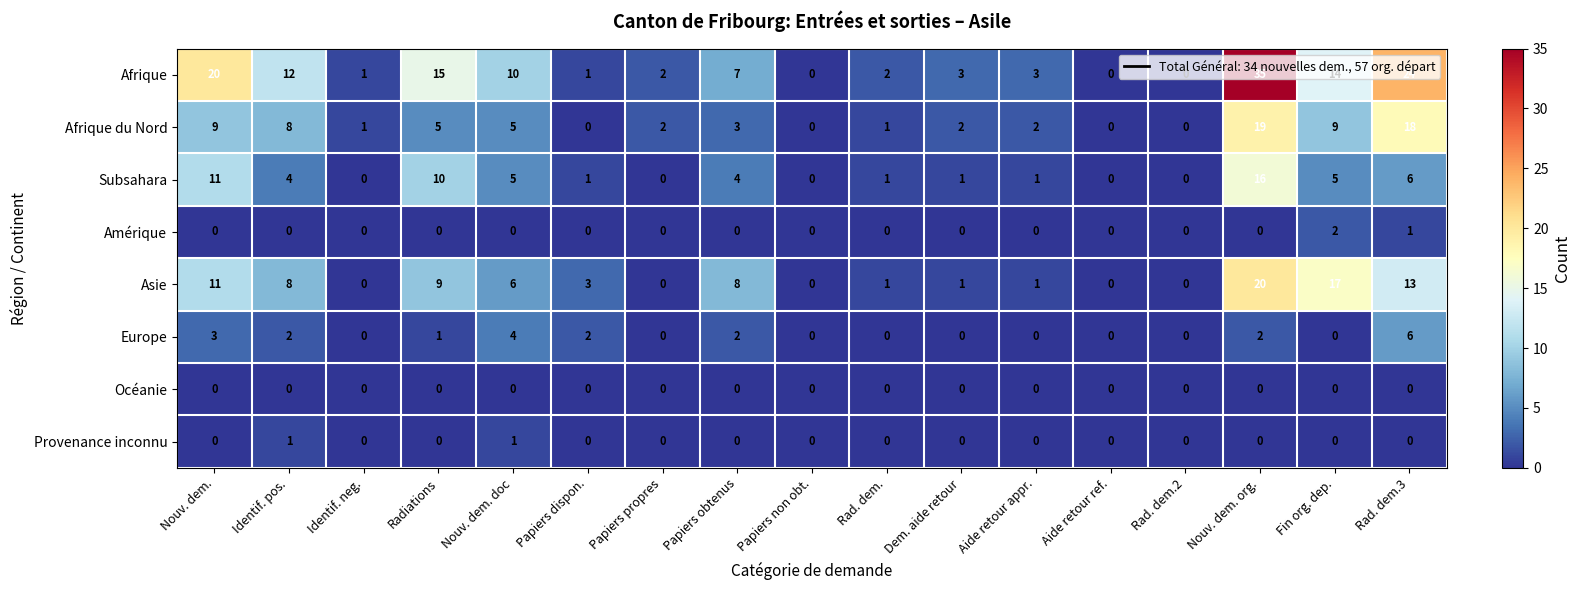

Read the Asie value at Identif. pos..

8